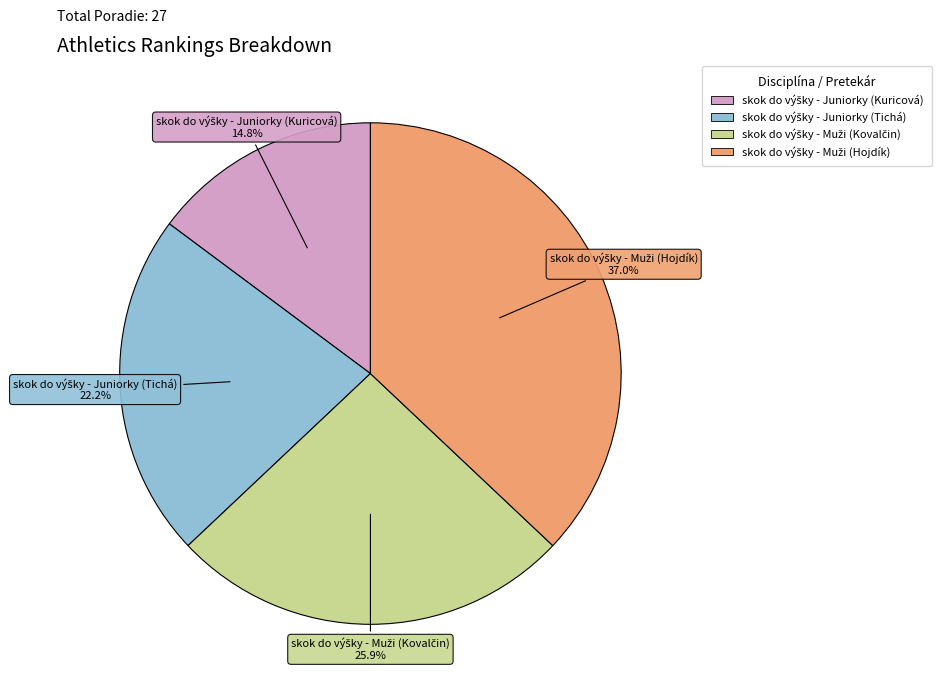

Does any single category account for the majority?

No